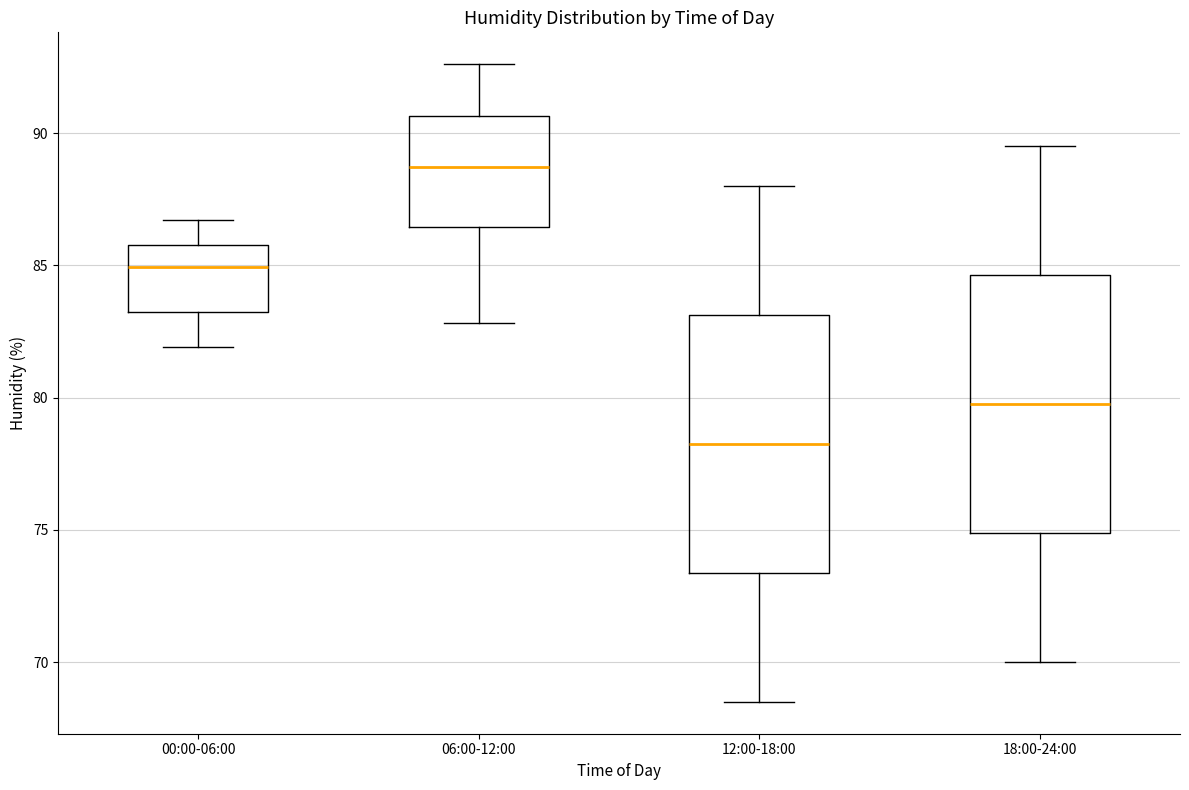

Where is the upper edge of the box for 12:00-18:00 on the y-axis? The values are not printed on the chart, so give them approximately, as read against the axis.

83.0